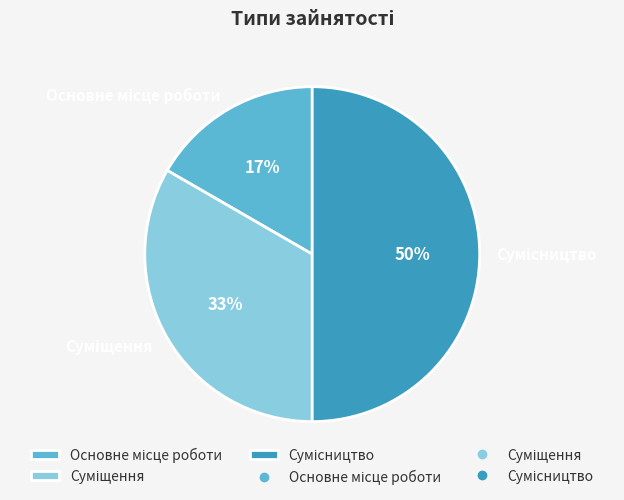

To the nearest percent, what is the difference between the largest and smallest slice percentages?

33%